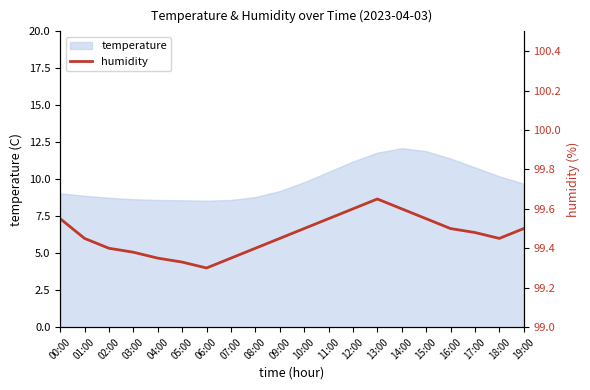

Reading right to left, what are all the values shown in this chart?

99.5	99.5	99.5	99.5	99.5	99.6	99.7	99.6	99.5	99.5	99.5	99.4	99.3	99.3	99.3	99.3	99.4	99.4	99.5	99.5